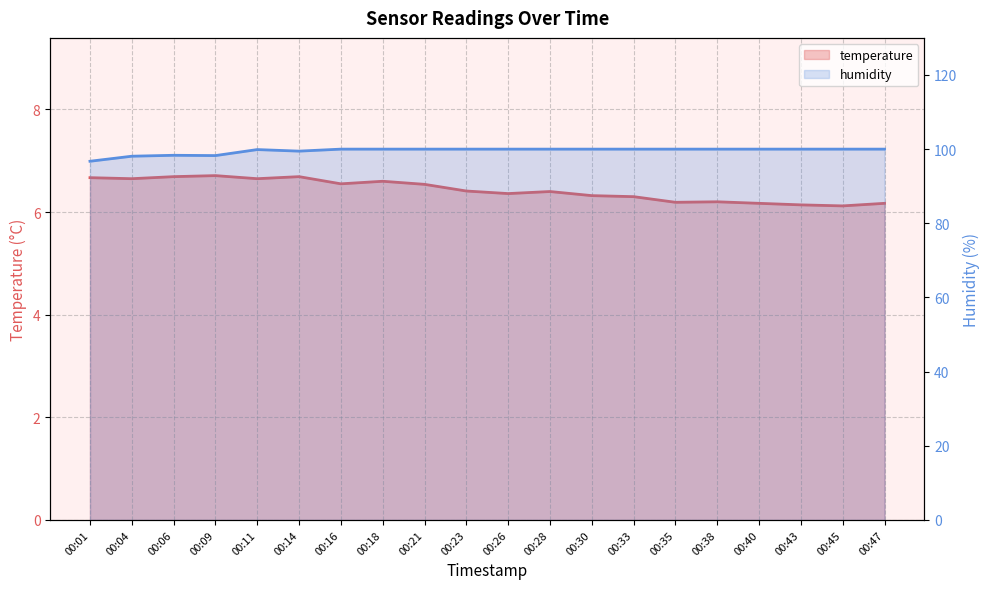

In temperature, how many points are lower than both neighbors (excluding endpoints)?

6